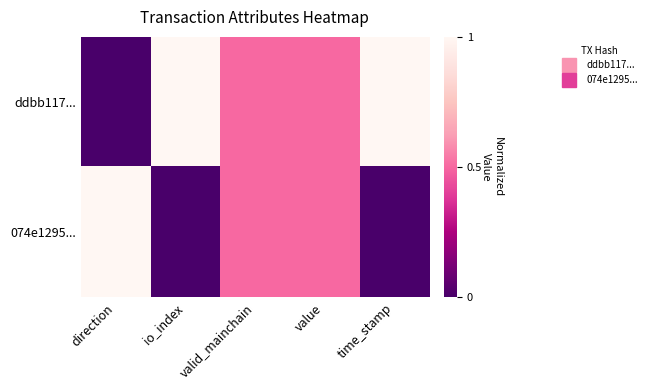

Which series has the largest total across all categories?

ddbb117...